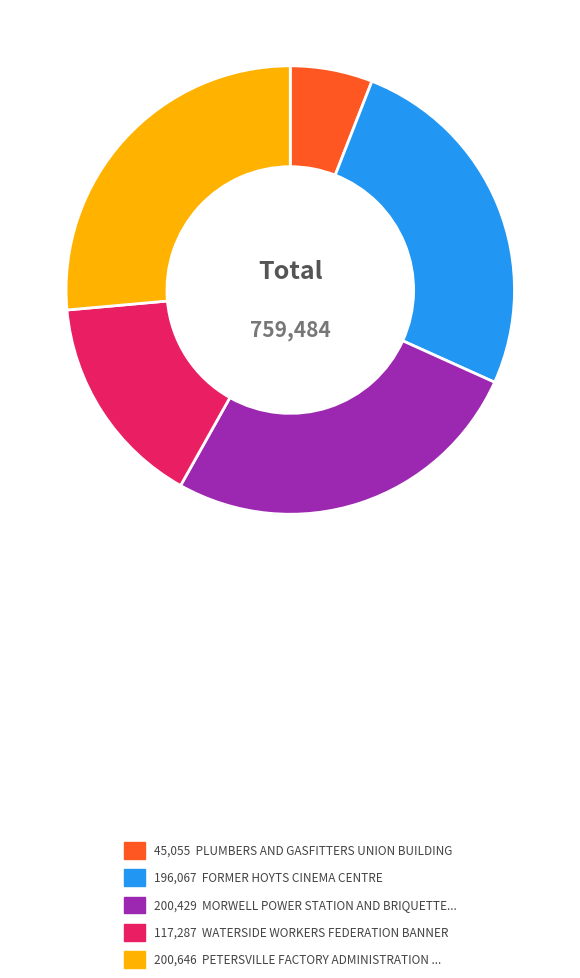

Does any single category account for the majority?

No